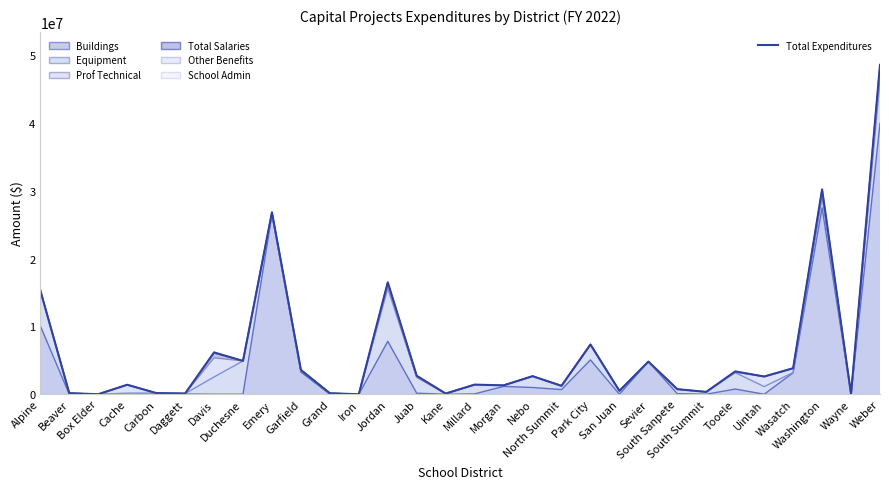

What is the average value?

6235063.8